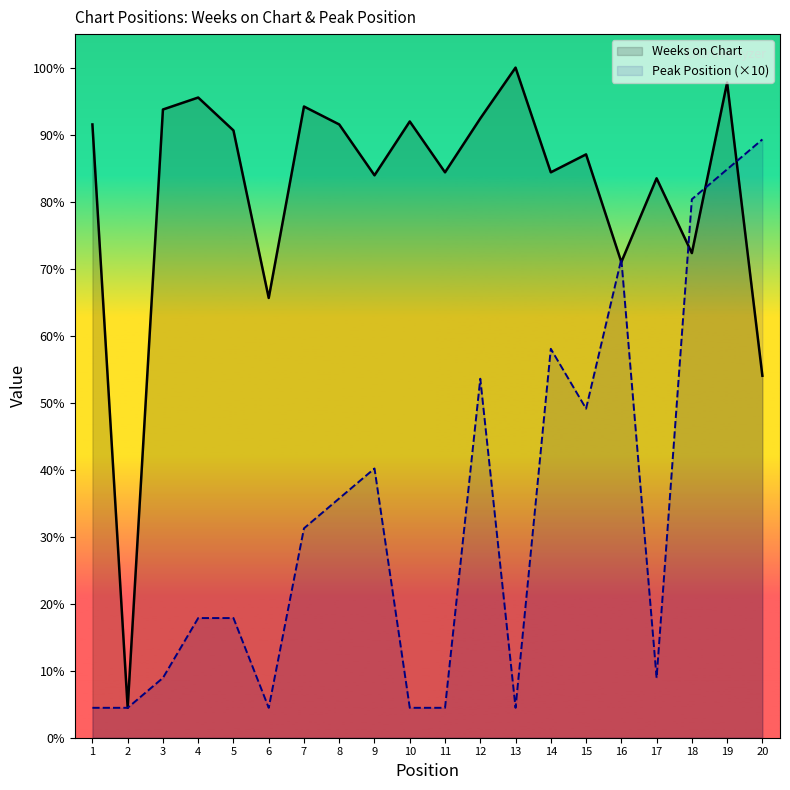

How many lines are shown in the chart?

2